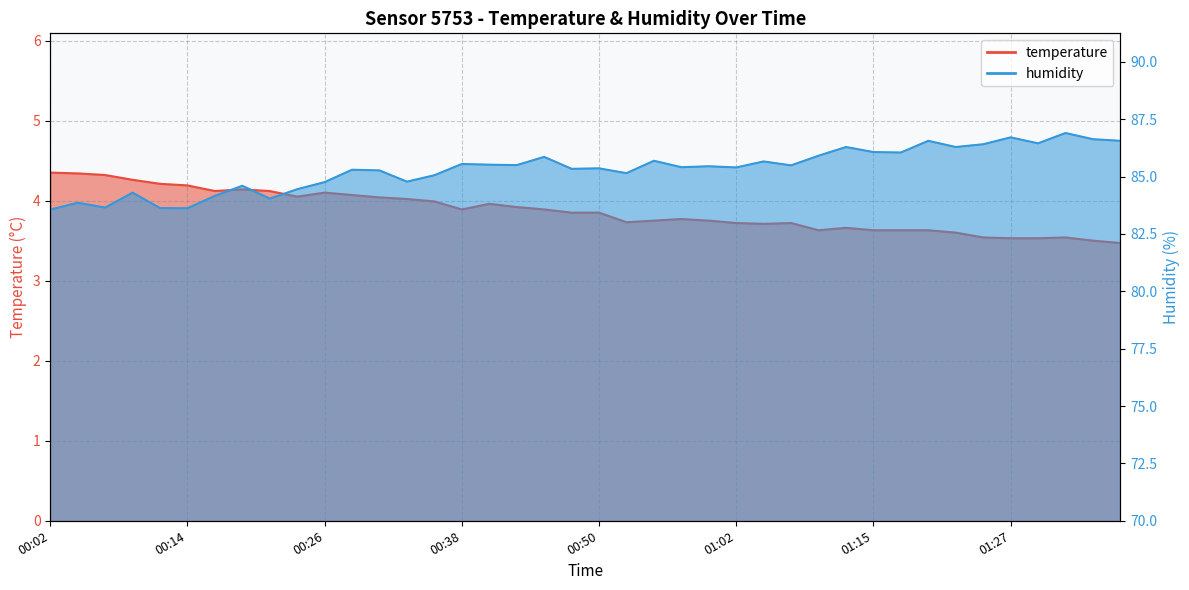

Which category has the highest value across all series?

01:32